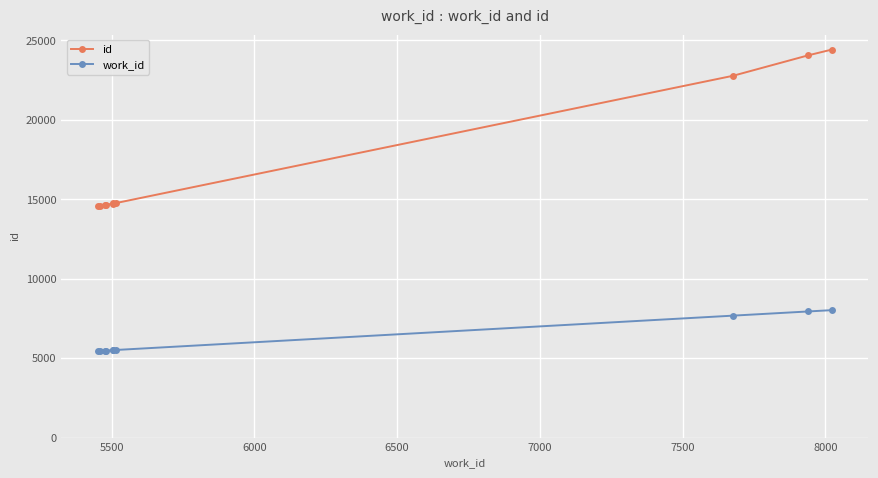

What is the total value across all series at 6500?

20143